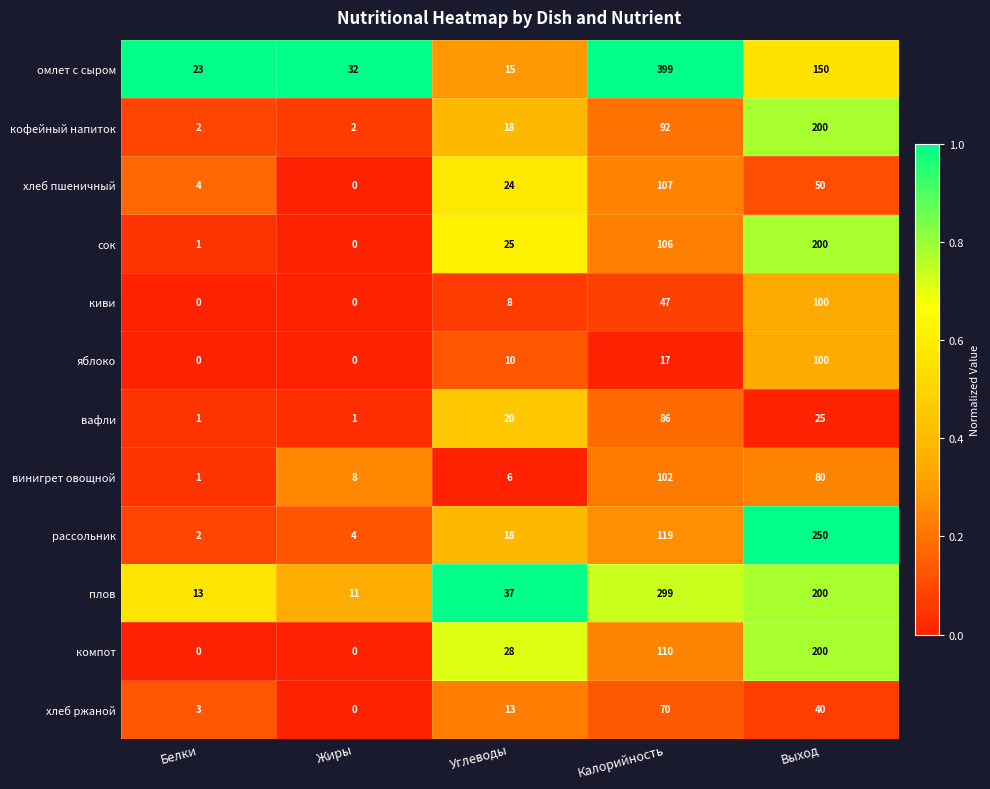

Count the number of data series in this chart.

12